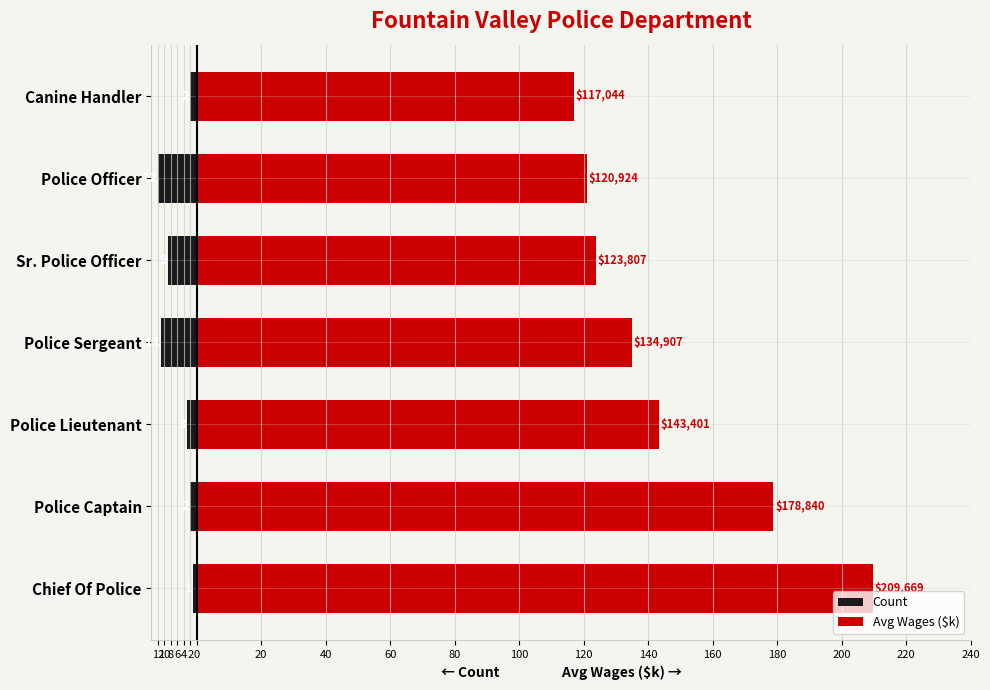

What are all the series names shown in the legend?

Count, Avg Wages ($k)